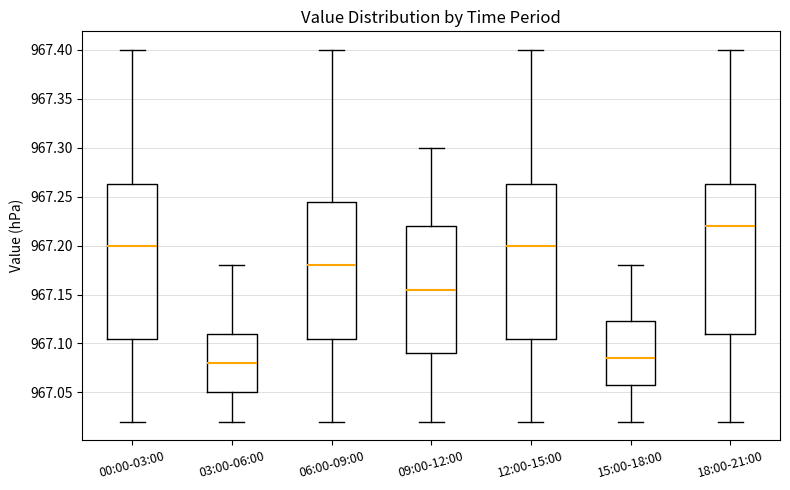

Which box has the highest median line?

18:00-21:00